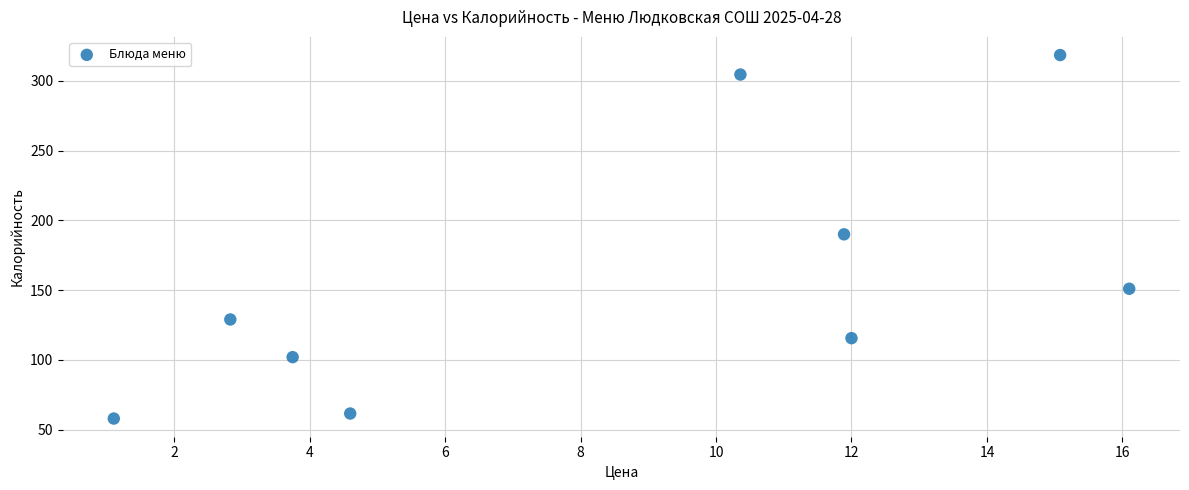

What is the range of Y values (max minus min)?

260.5